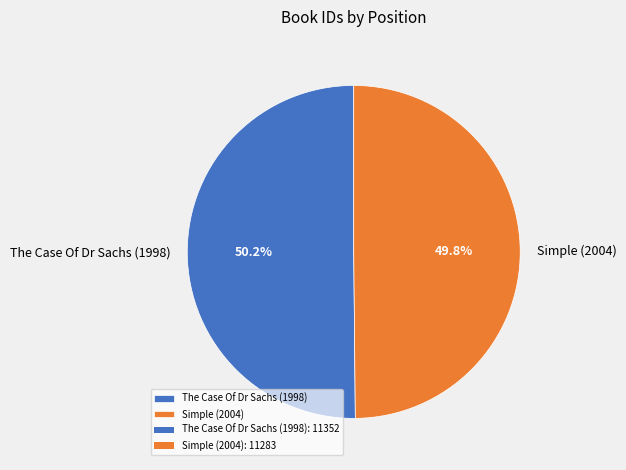

To the nearest percent, what is the average slice percentage?

50%